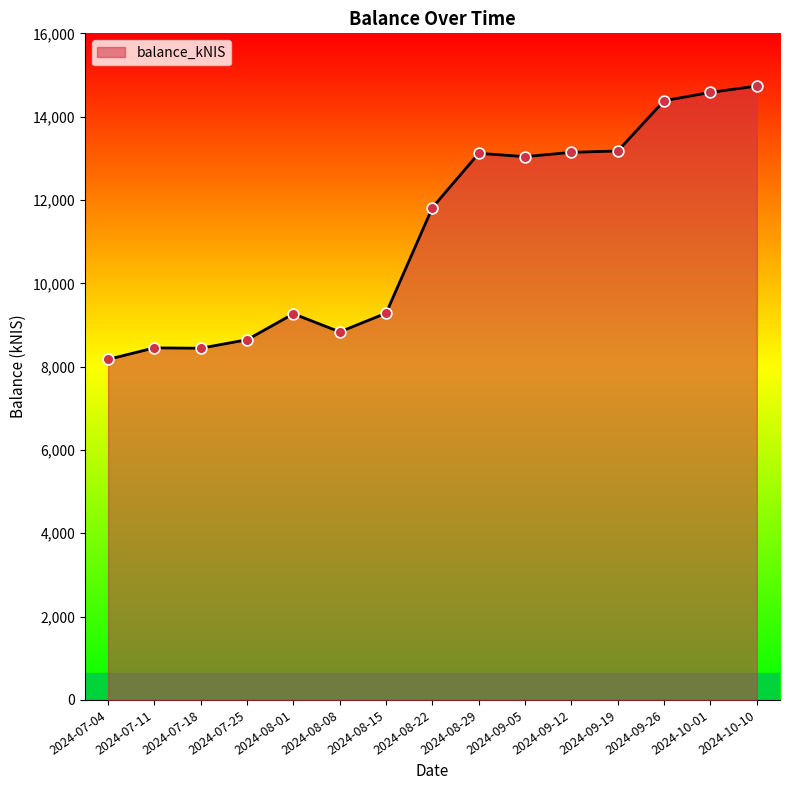

What is the ratio of the value at 2024-09-12 to the value at 2024-07-25?

1.5